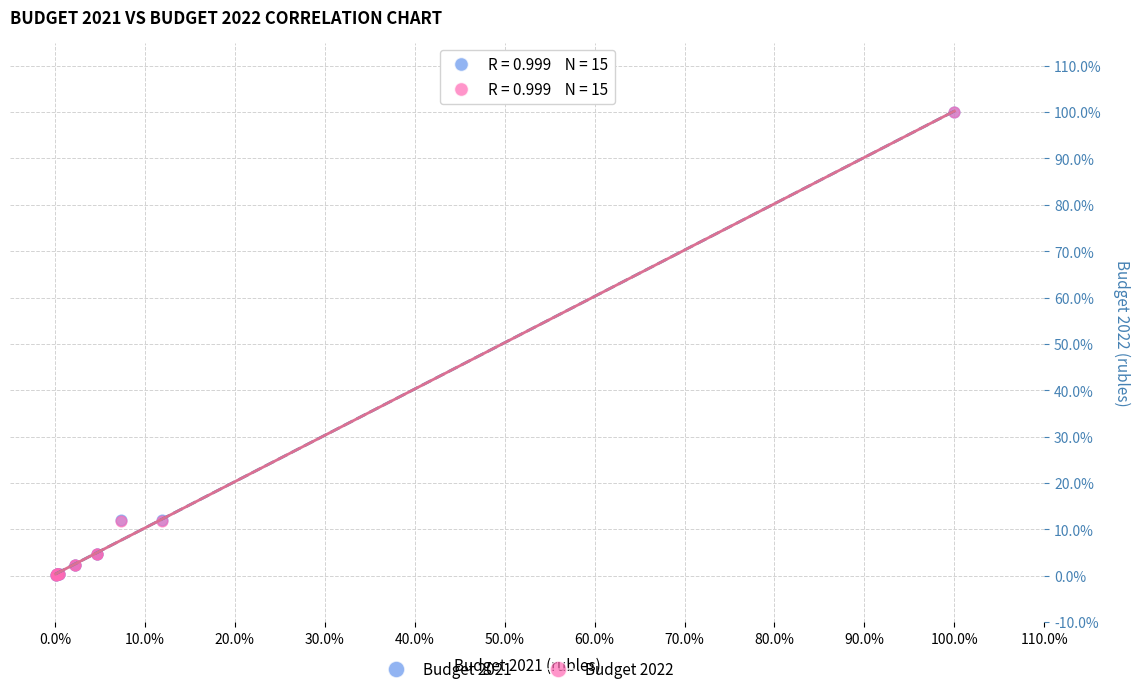

Which series has the widest spread of Y values?

Budget 2021